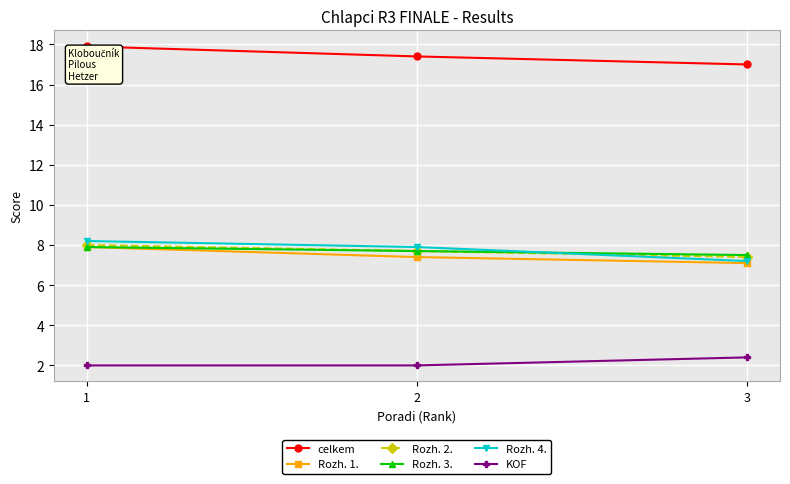

The Rozh. 3. series shows 11.1 at 3. True or false?

False